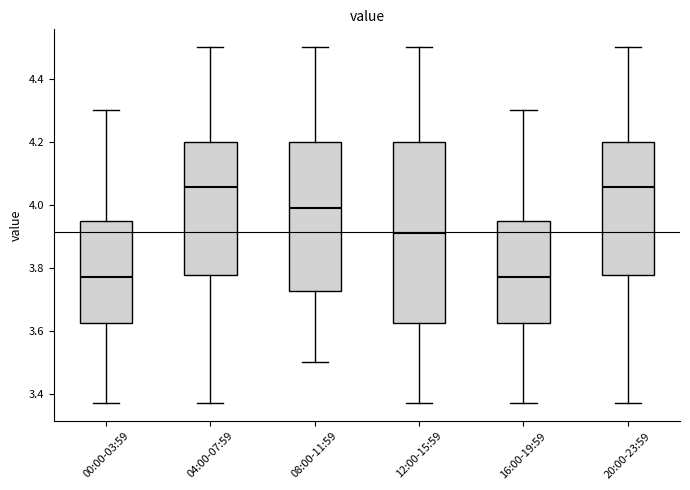

Reading left to right, transcribe this box plot: for each box, give where its median line is, the range the box spans, and where its two whiskers end, as read against the y-axis. The values are not printed on the chart, so give them approximately, as read against the axis.

00:00-03:59: median 3.78, box 3.62 to 3.96, whiskers 3.38 to 4.30
04:00-07:59: median 4.06, box 3.78 to 4.20, whiskers 3.38 to 4.50
08:00-11:59: median 4.00, box 3.72 to 4.20, whiskers 3.50 to 4.50
12:00-15:59: median 3.92, box 3.62 to 4.20, whiskers 3.38 to 4.50
16:00-19:59: median 3.78, box 3.62 to 3.96, whiskers 3.38 to 4.30
20:00-23:59: median 4.06, box 3.78 to 4.20, whiskers 3.38 to 4.50